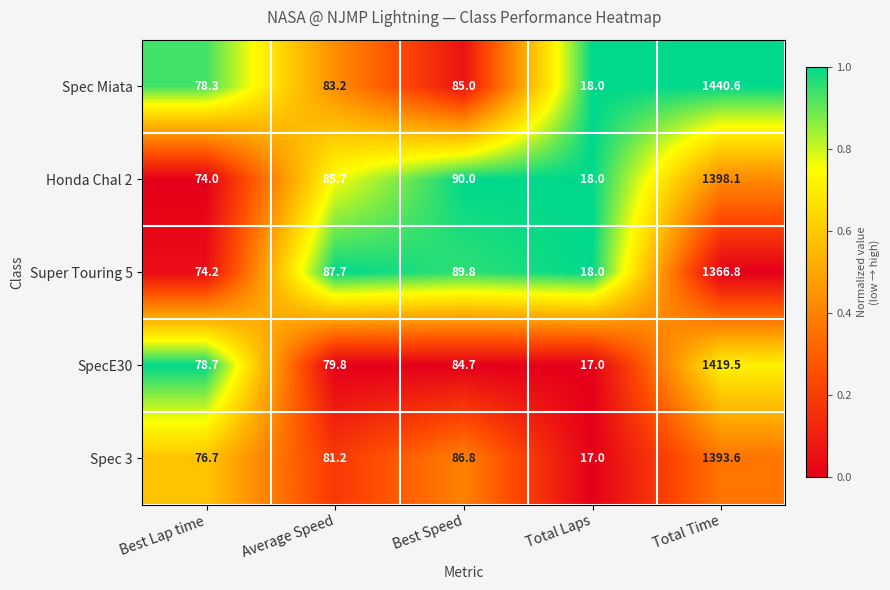

Rank the series at Best Lap time from lowest to highest value.

Honda Chal 2, Super Touring 5, Spec 3, Spec Miata, SpecE30